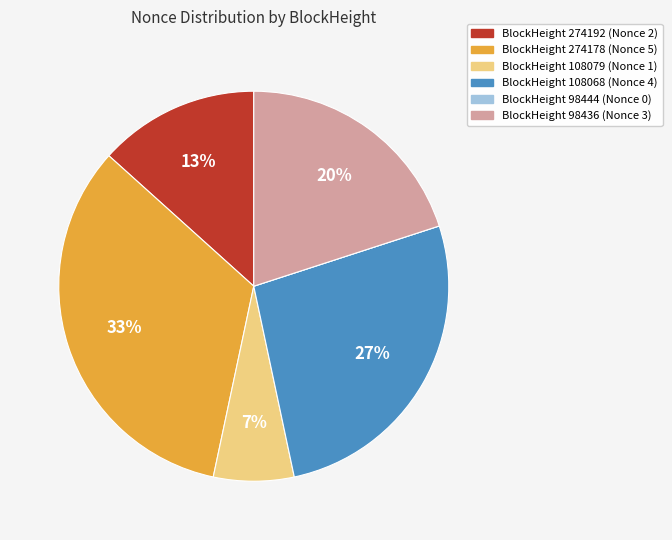

To the nearest percent, what is the difference between the largest and smallest slice percentages?

33%